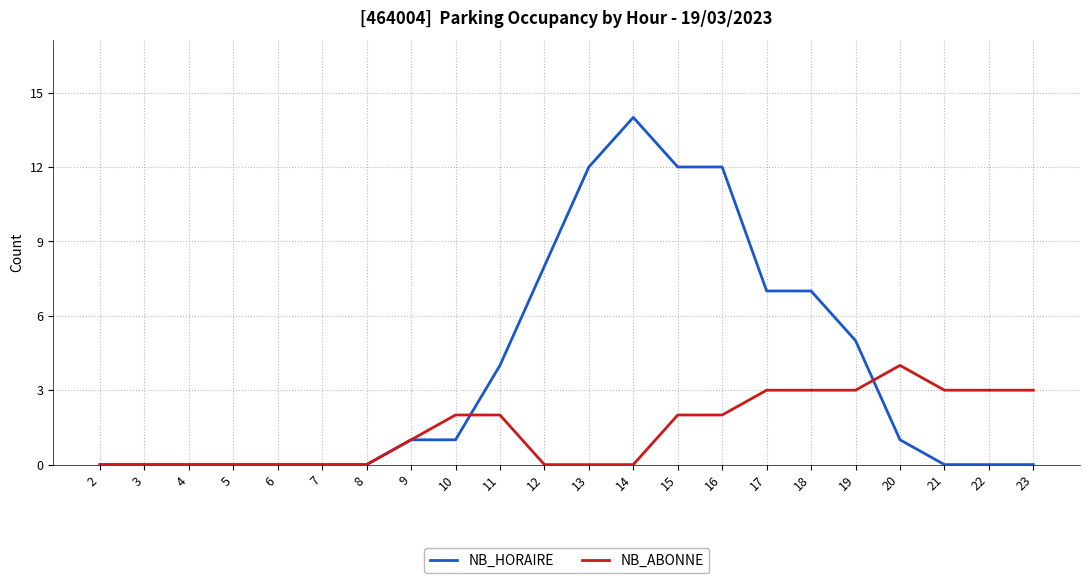

Rank the series by their maximum value, from highest to lowest.

NB_HORAIRE, NB_ABONNE